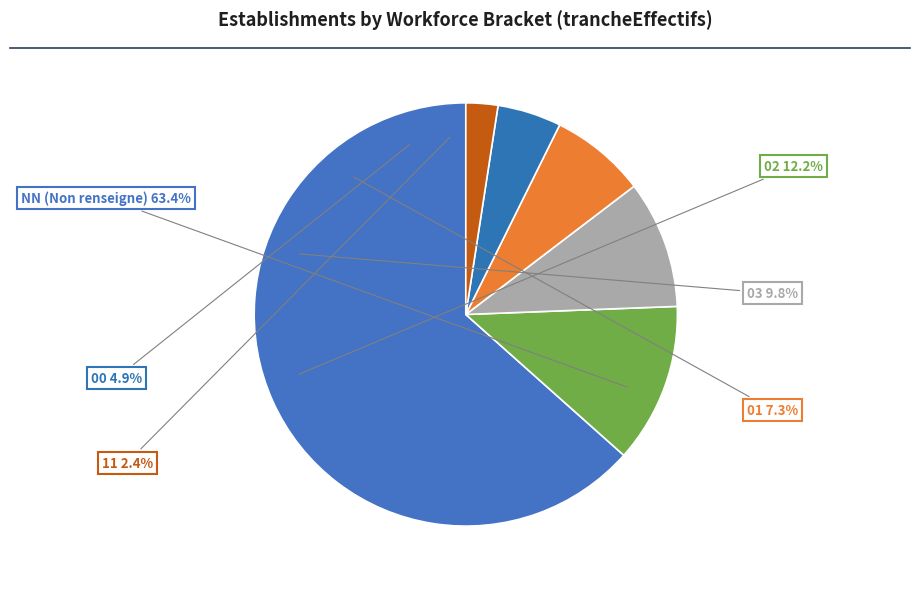

Which has a higher value, 03 or 01?

03